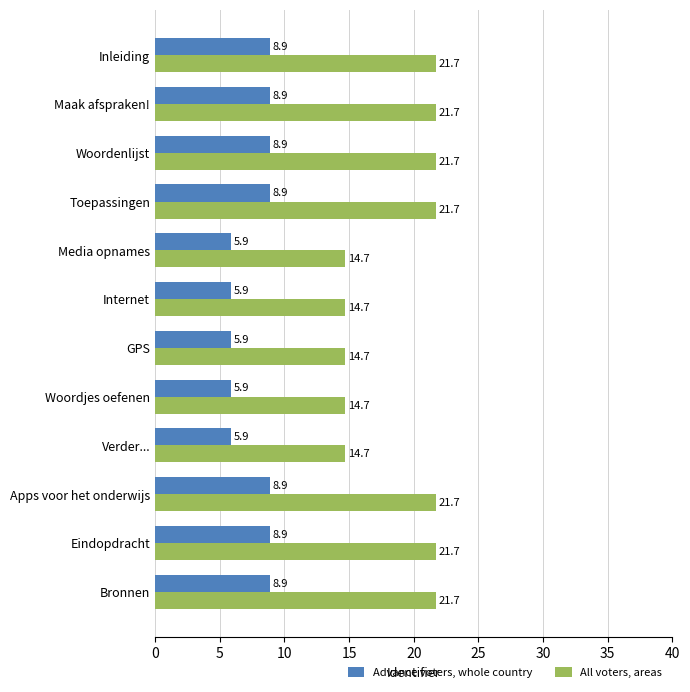

Which series has the largest range (max minus min)?

All voters, areas